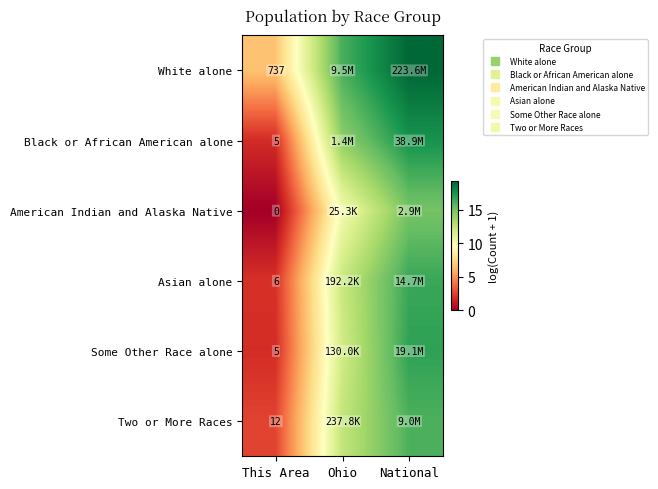

Read the White alone value at National.

19.2